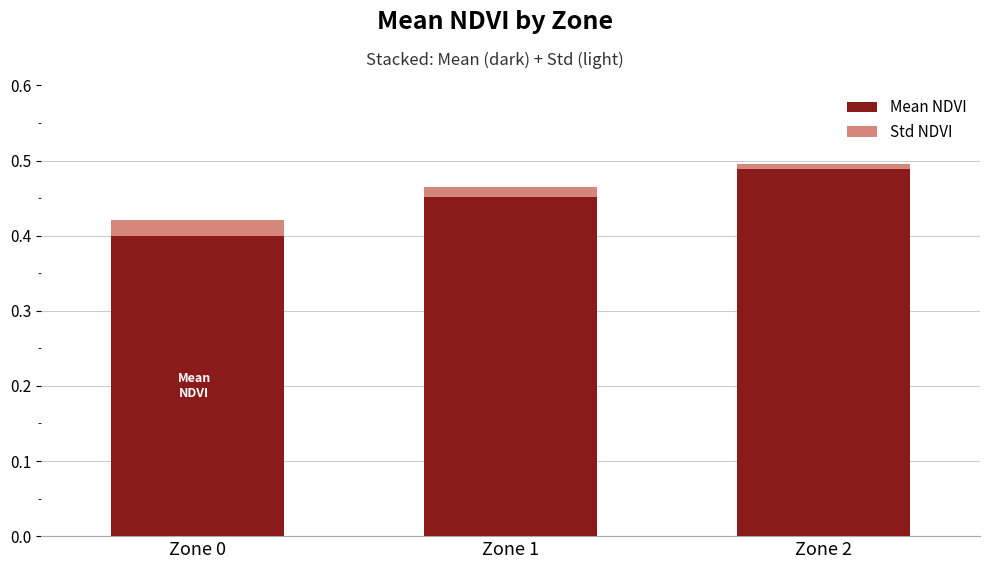

How many categories are shown in the chart?

3